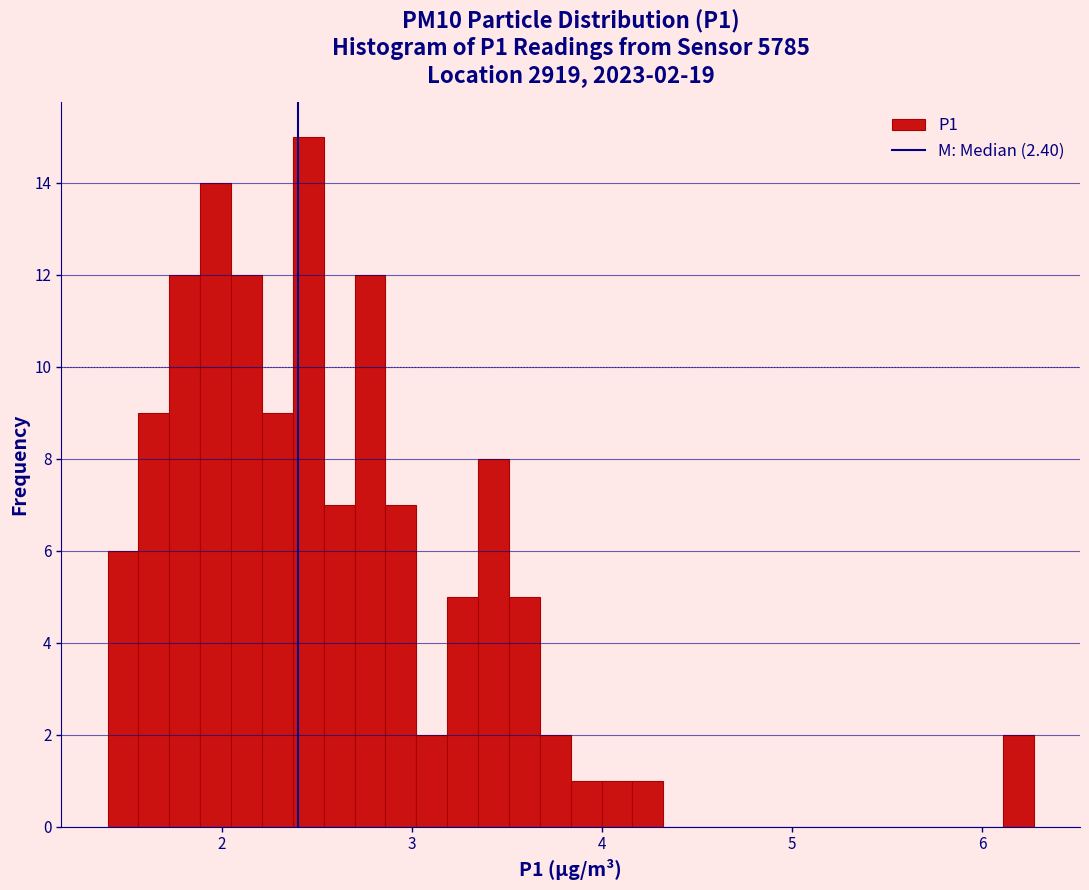

Read against the x-axis, roughly where is the centre of the tallest bar?

2.5